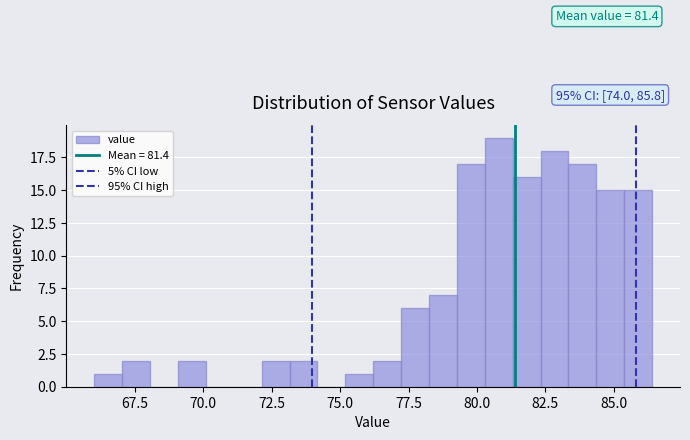

Around what value on the x-axis is the tallest bar? Give the approximate position of its centre, as read against the axis.

81.0